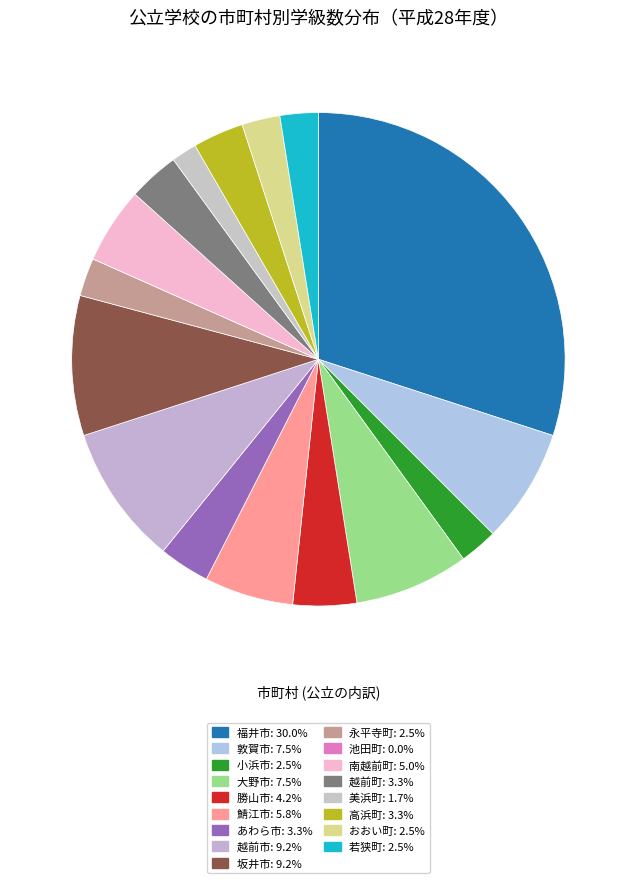

To the nearest percent, what is the difference between the 池田町 and 鯖江市 slice percentages?

6%